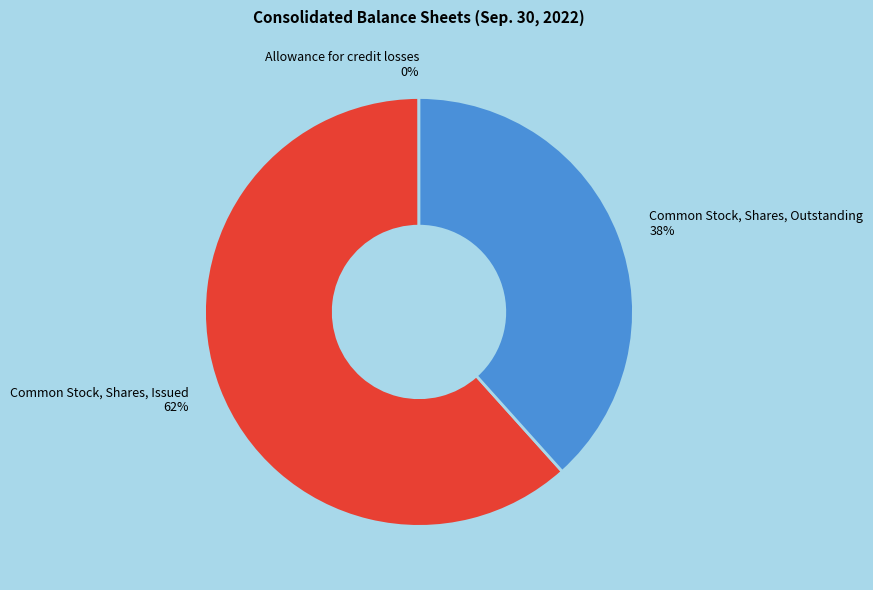

Is the sum of Common Stock, Shares, Issued 62% and Common Stock, Shares, Outstanding 38% greater than half?

Yes